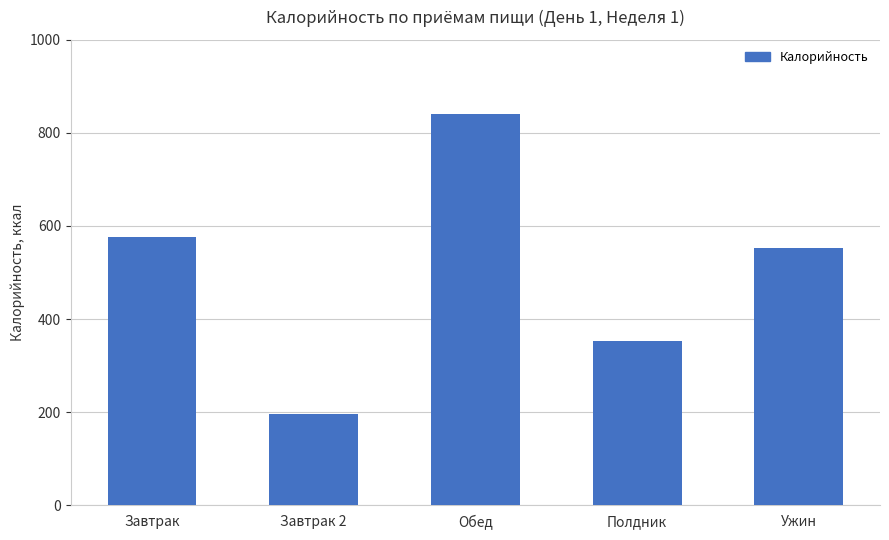

What is the difference between the values at Полдник and Завтрак?

223.4